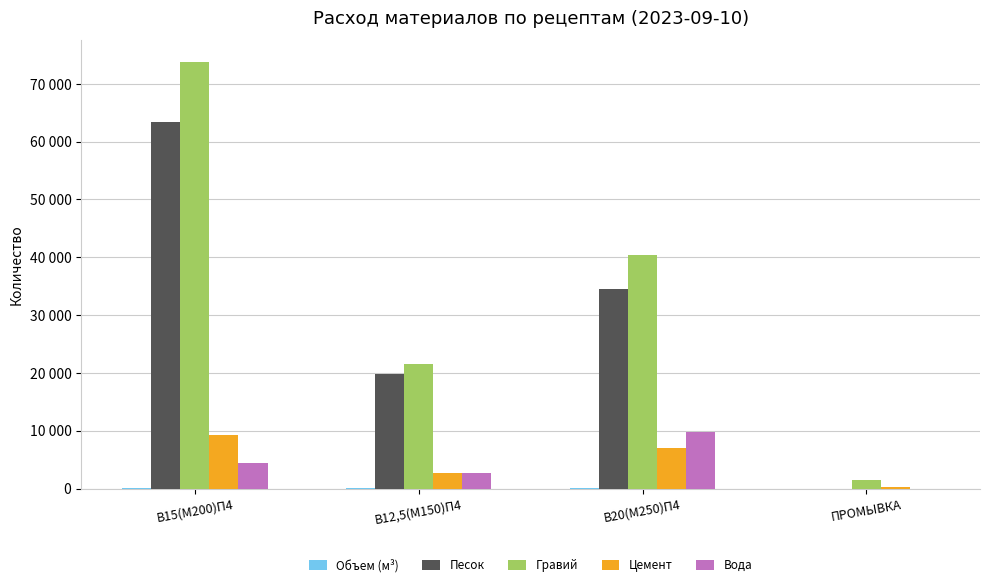

The Вода series shows 1427.0 at В12,5(М150)П4. True or false?

False